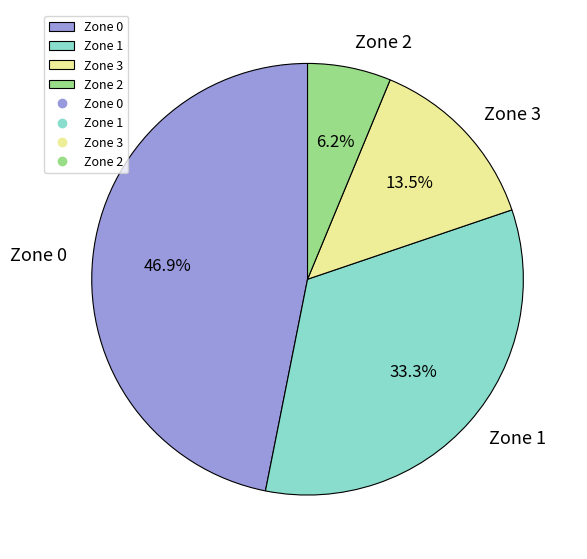

Which has a higher value, Zone 0 or Zone 3?

Zone 0